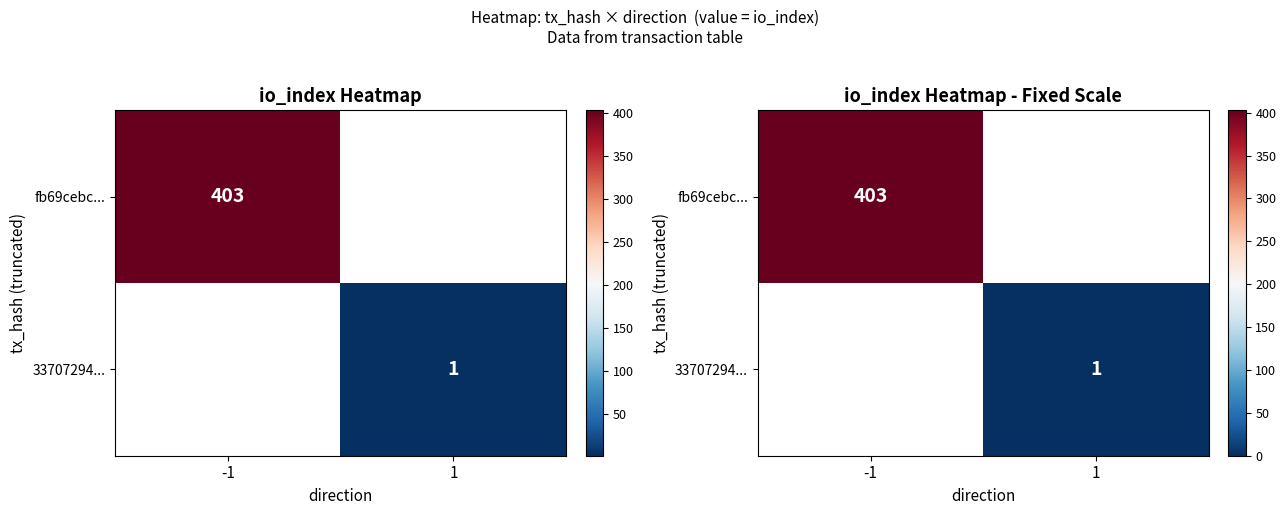

How many categories are shown in the chart?

2